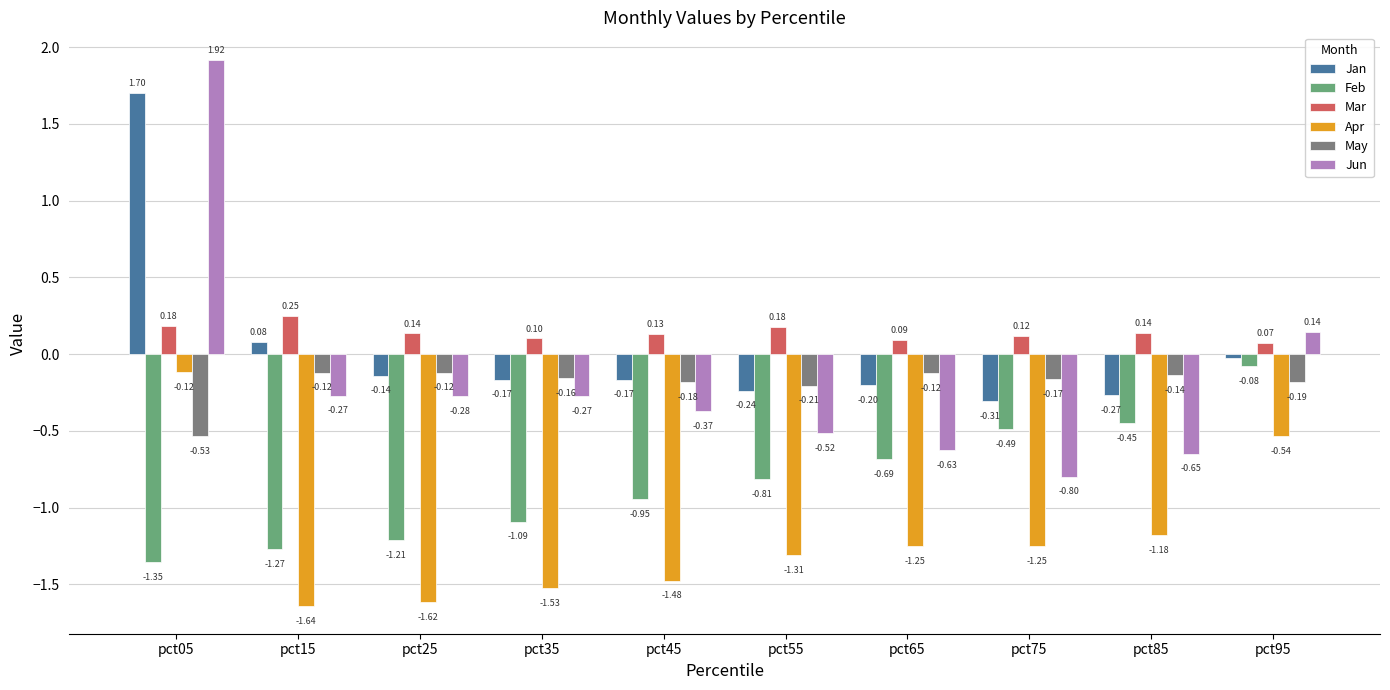

What is the value of the Mar bar at the 4th from the left?

0.1